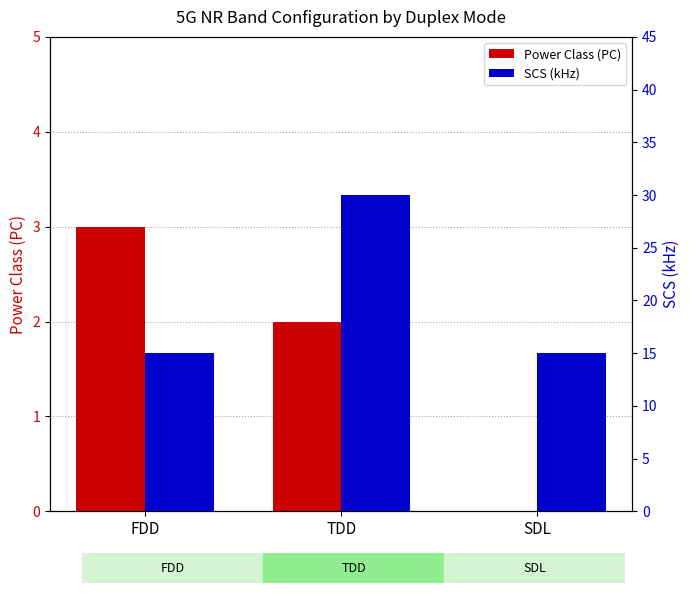

How many SCS (kHz) values are between 15 and 30?

3